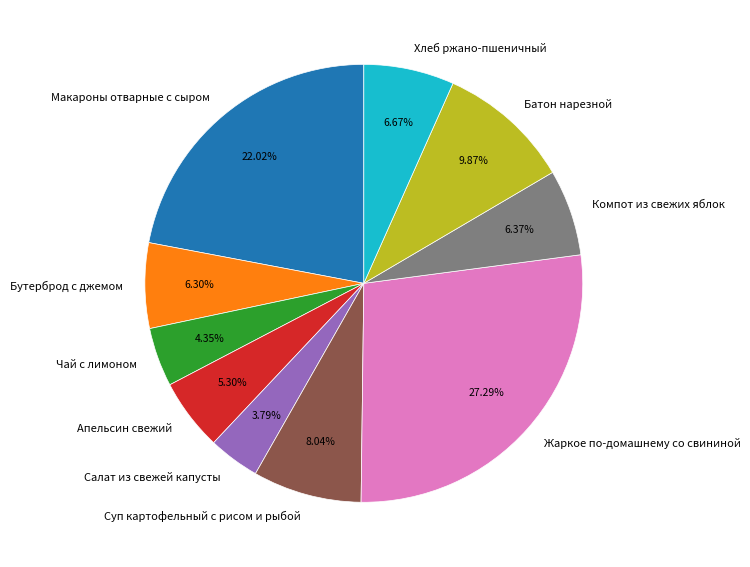

Which category has the biggest portion of the pie?

Жаркое по-домашнему со свининой